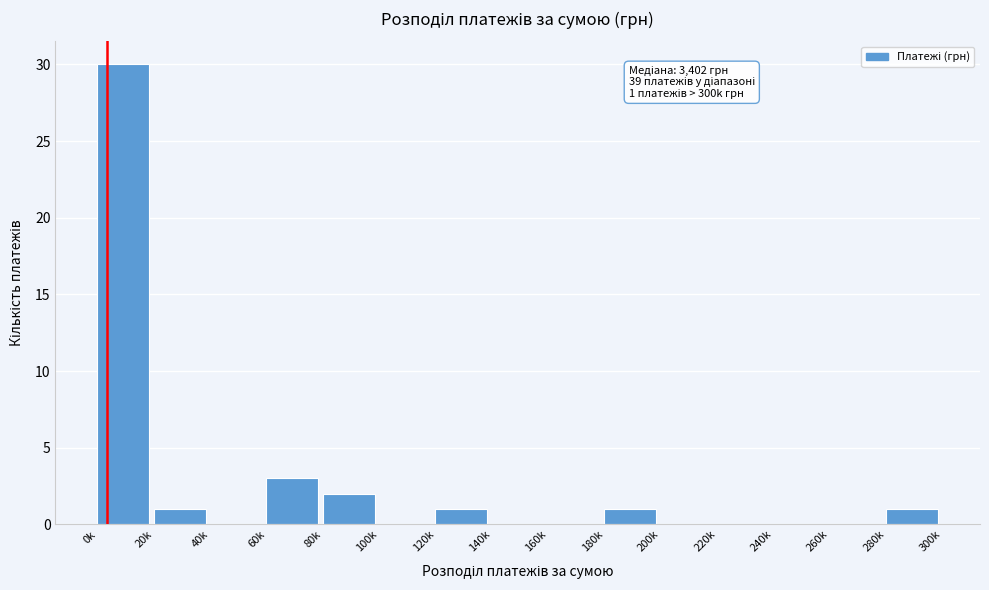

Reading left to right, what are all the values shown in this chart?

0k=30	20k=1	40k=0	60k=3	80k=2	100k=0	120k=1	140k=0	160k=0	180k=1	200k=0	220k=0	240k=0	260k=0	280k=1